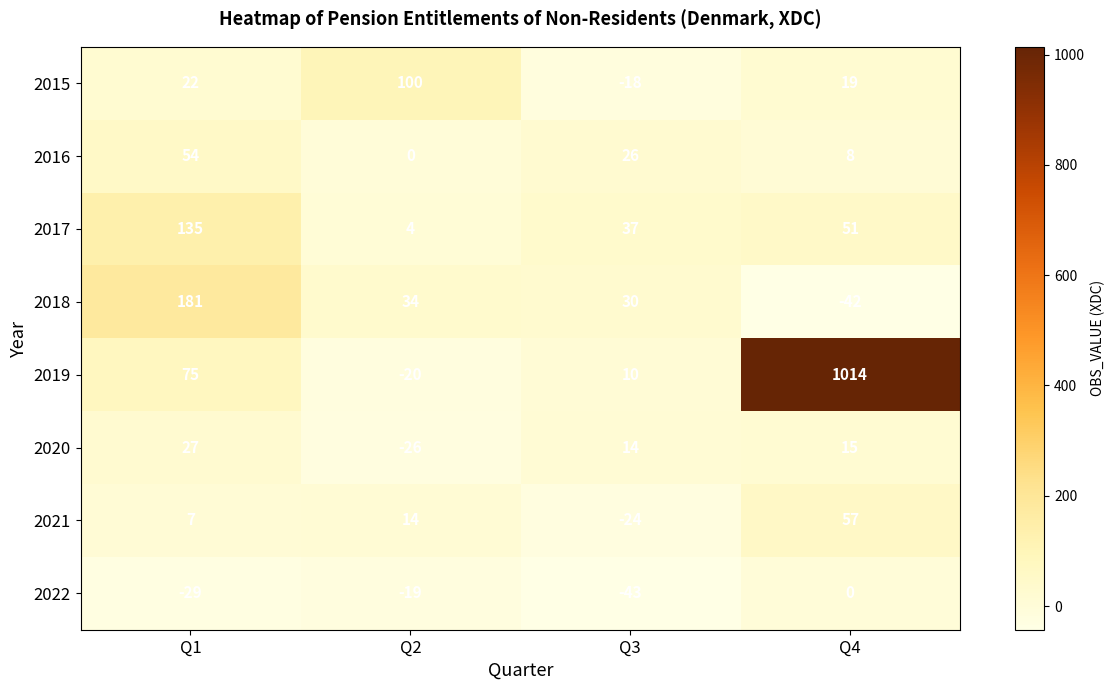

What is the minimum value shown in the chart?

-43